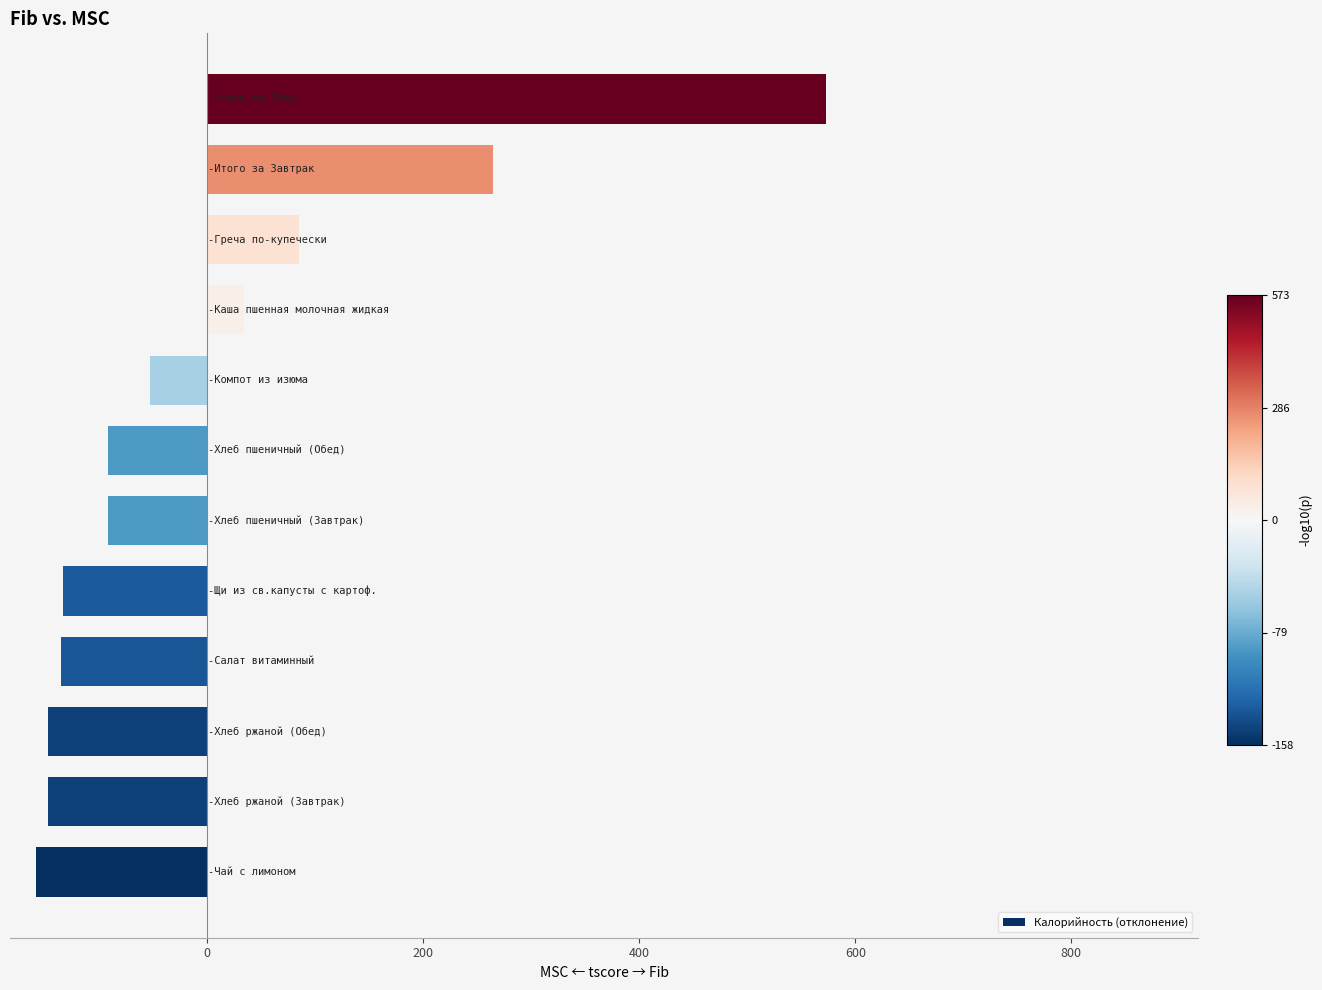

What is the difference between the second highest and second lowest values?

412.6